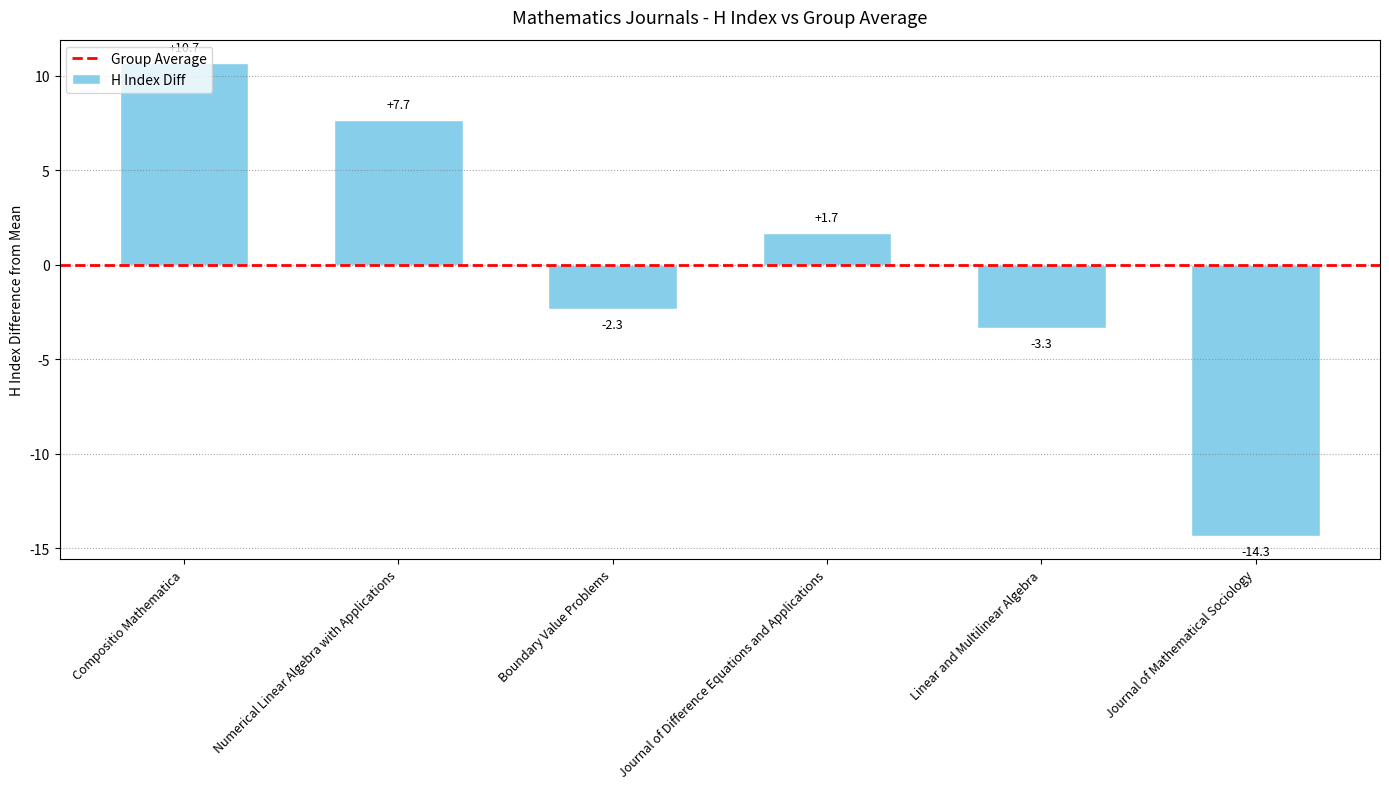

List the labels in order of value, smallest first.

Journal of Mathematical Sociology, Linear and Multilinear Algebra, Boundary Value Problems, Journal of Difference Equations and Applications, Numerical Linear Algebra with Applications, Compositio Mathematica